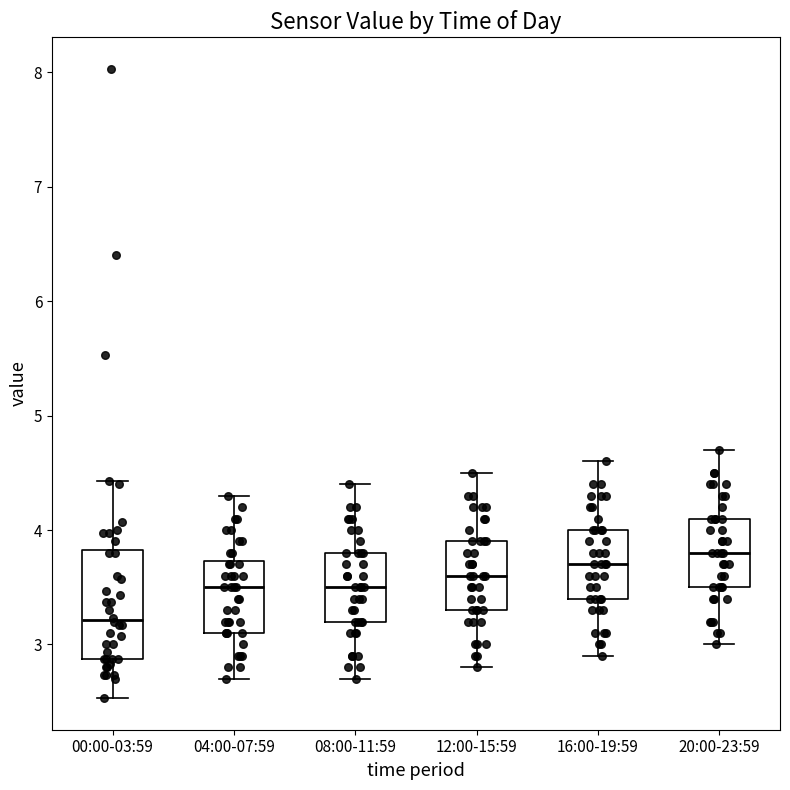

Reading left to right, read every box against the y-axis: the position of its median line, the range the box covers, and the ends of its whiskers. The values are not printed on the chart, so give them approximately, as read against the axis.

00:00-03:59: median 3.2, box 2.9 to 3.8, whiskers 2.5 to 4.4
04:00-07:59: median 3.5, box 3.1 to 3.7, whiskers 2.7 to 4.3
08:00-11:59: median 3.5, box 3.2 to 3.8, whiskers 2.7 to 4.4
12:00-15:59: median 3.6, box 3.3 to 3.9, whiskers 2.8 to 4.5
16:00-19:59: median 3.7, box 3.4 to 4.0, whiskers 2.9 to 4.6
20:00-23:59: median 3.8, box 3.5 to 4.1, whiskers 3.0 to 4.7